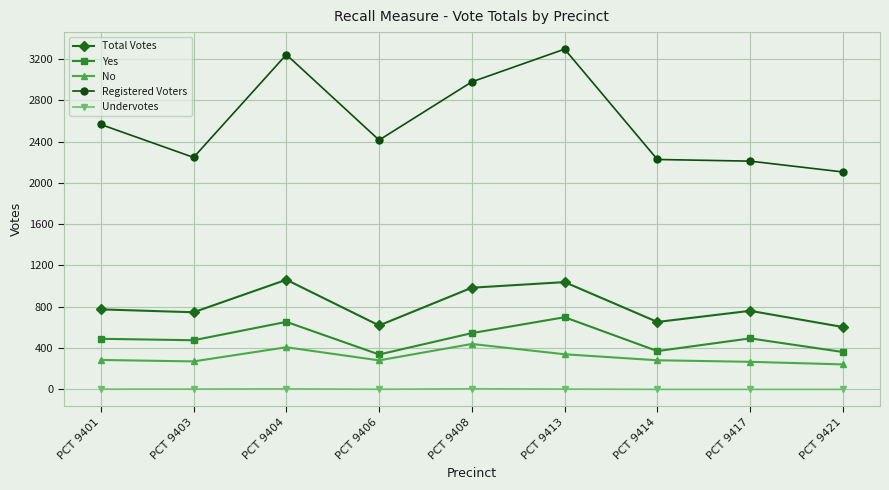

Which series has the widest spread of values?

Registered Voters